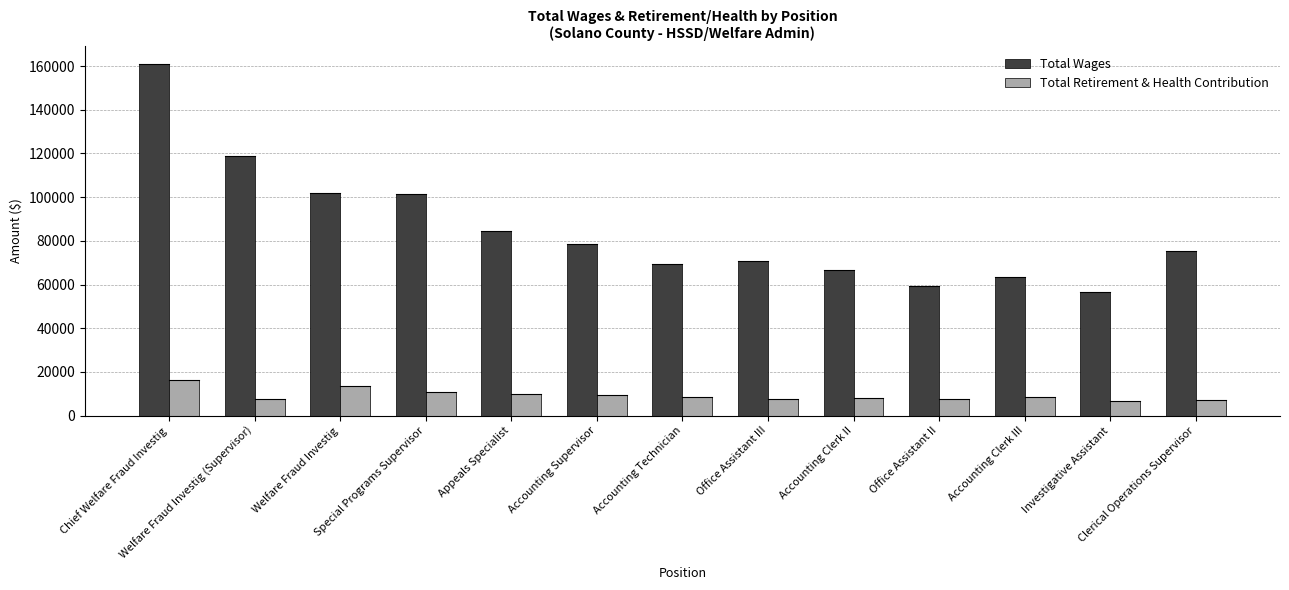

Rank the series by their maximum value, from highest to lowest.

Total Wages, Total Retirement & Health Contribution